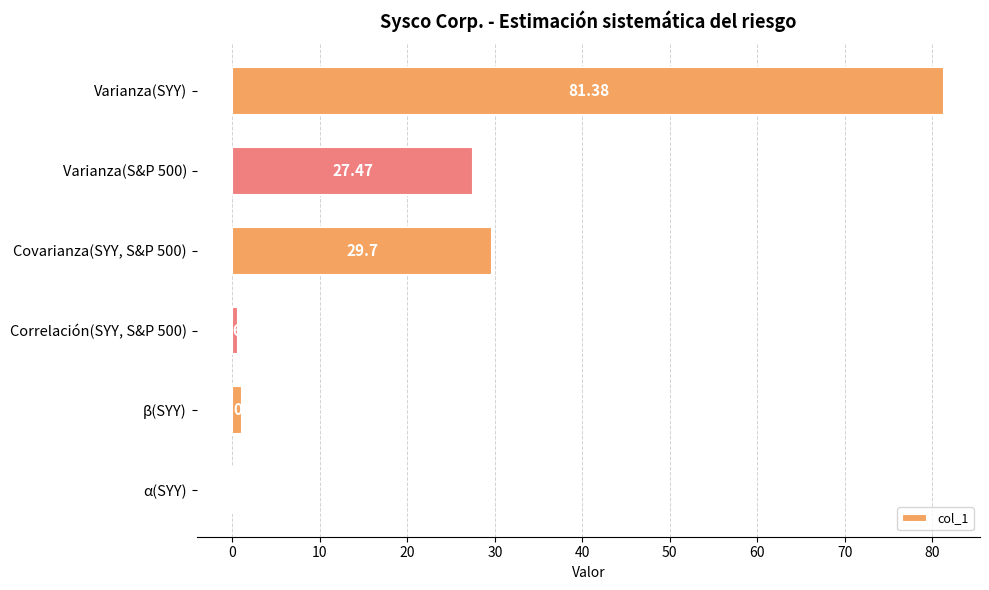

Are the bars horizontal?

Yes